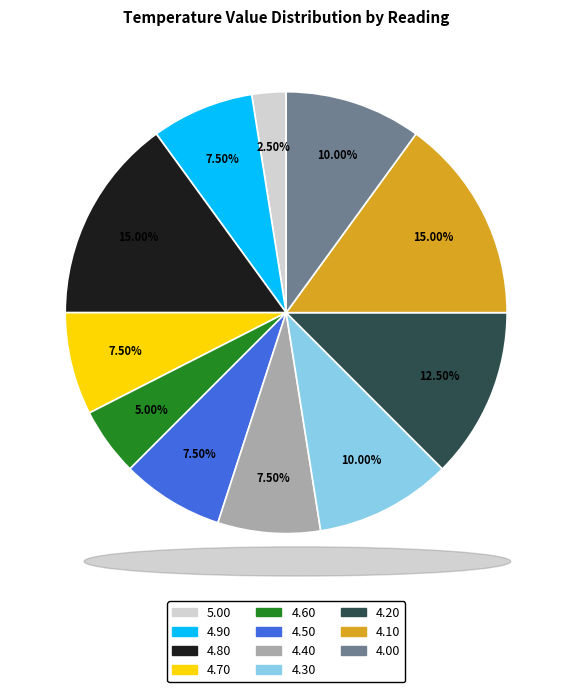

Does any single category account for the majority?

No